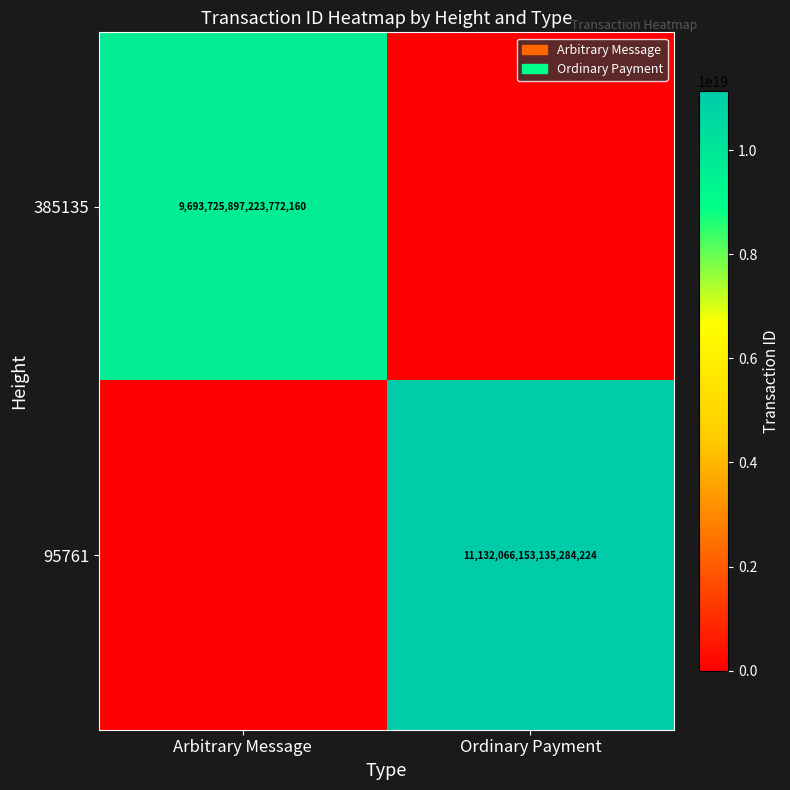

Is the value of 385135 at Arbitrary Message greater than the value of 95761 at Ordinary Payment?

No